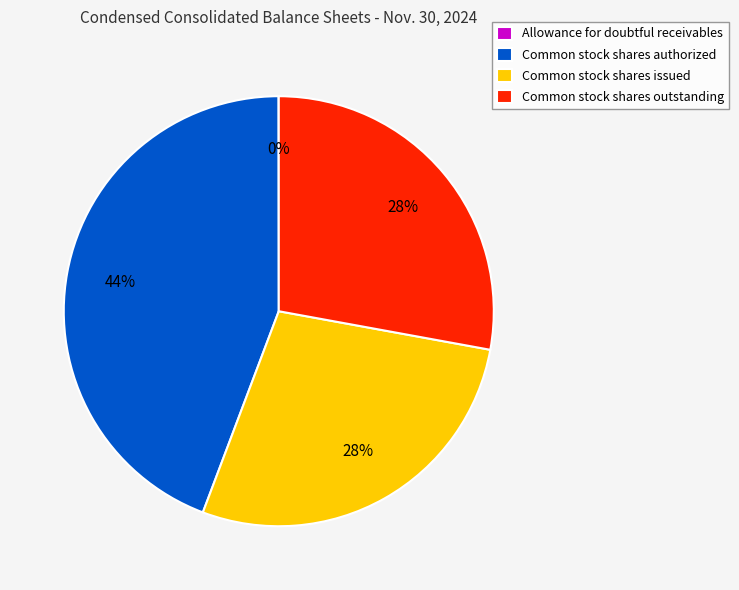

What is the ratio of the value at Common stock shares issued to the value at Common stock shares outstanding?

1.0